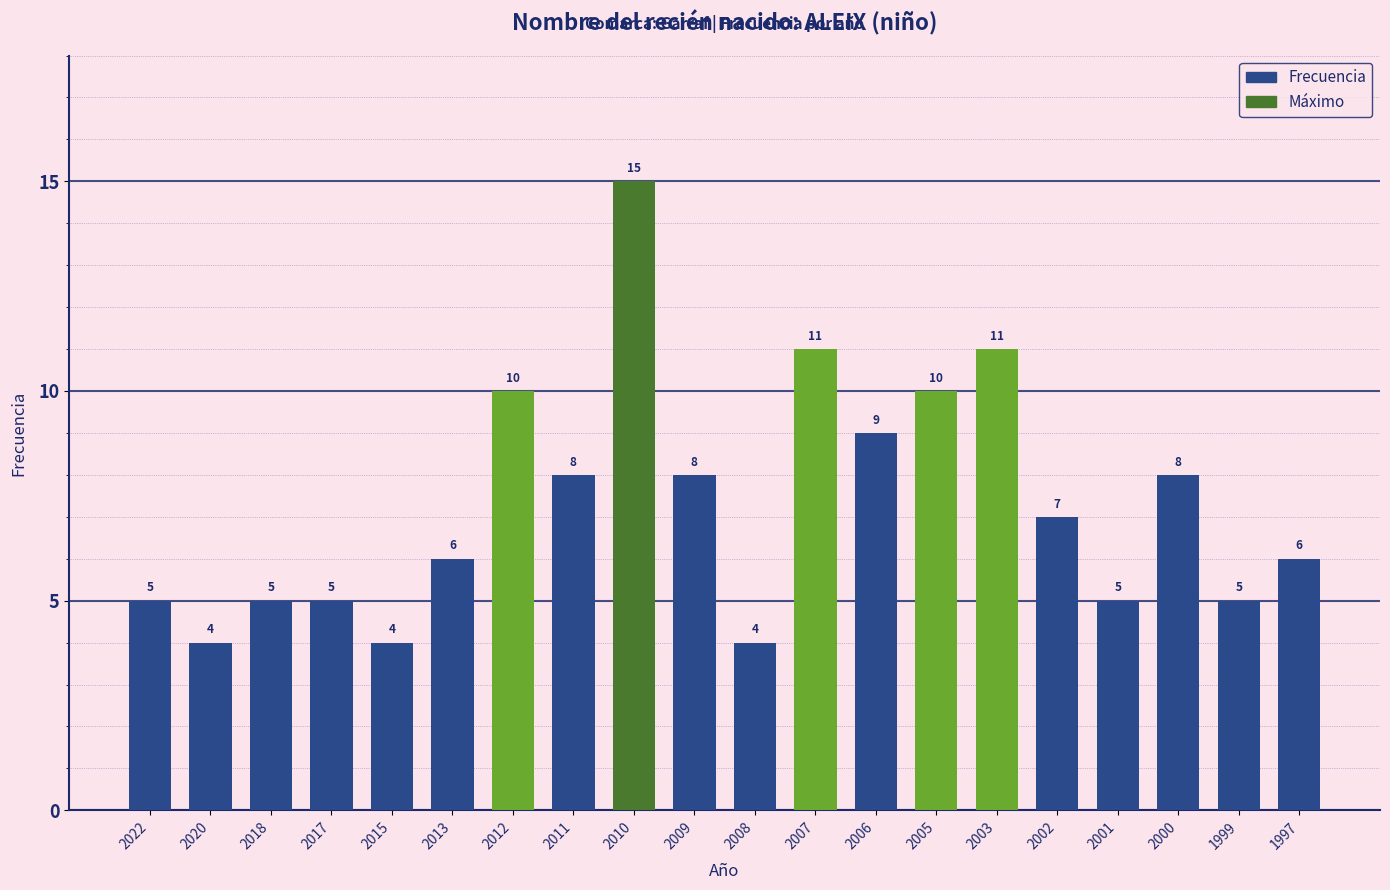

True or false: the data shows 5 at 2018.

True